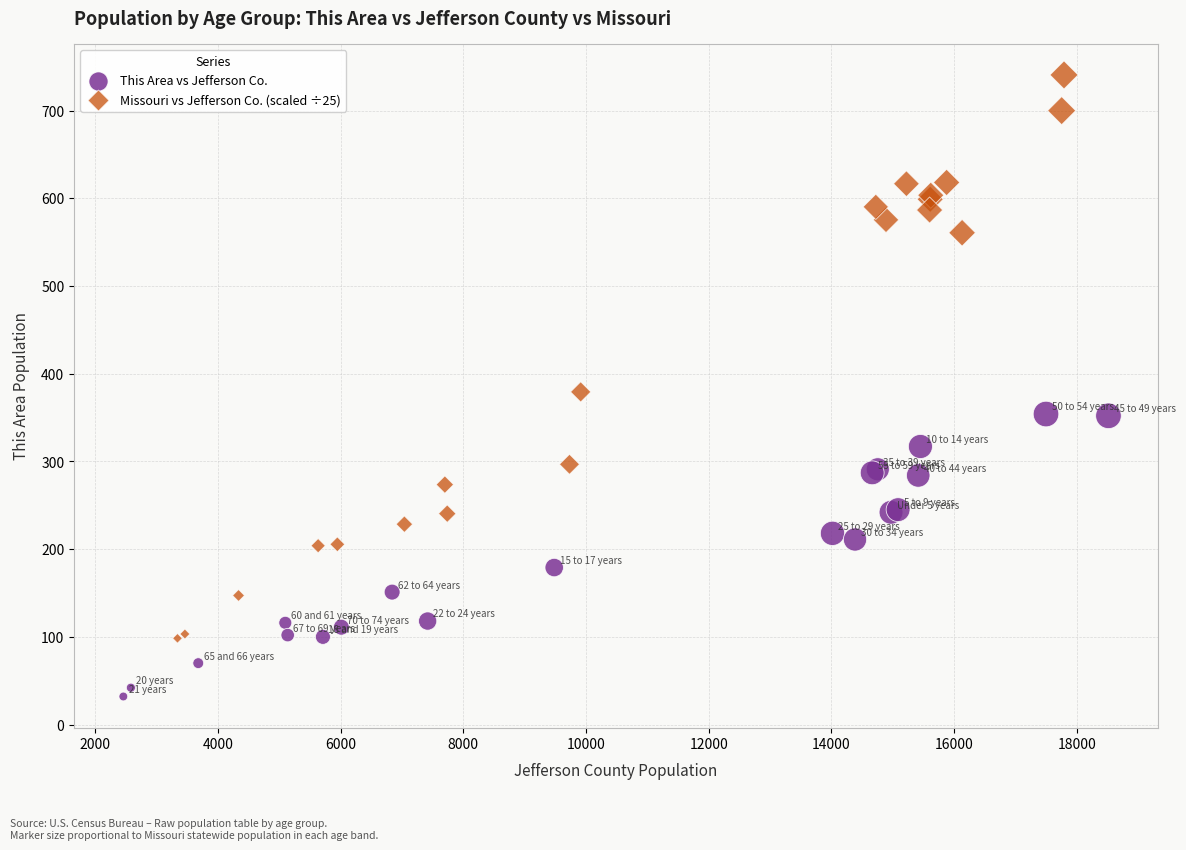

Which series contains the highest Y value?

Missouri vs Jefferson Co. (scaled ÷25)